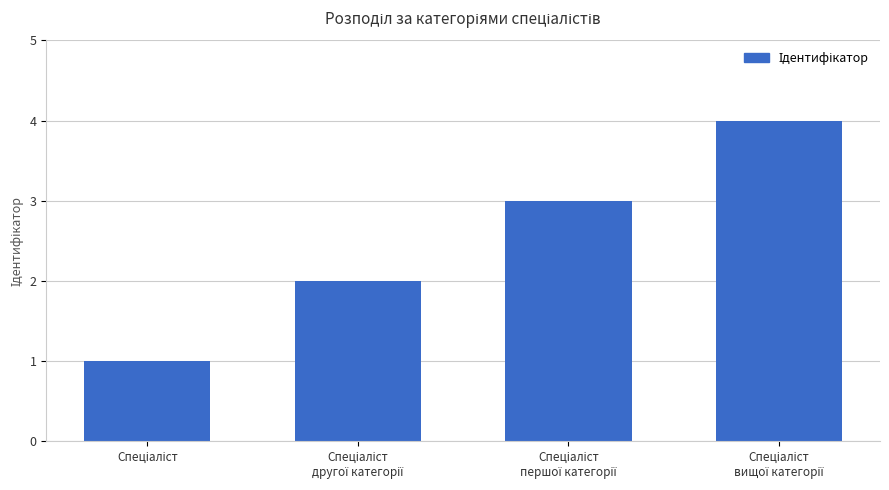

How many bars are there in total?

4